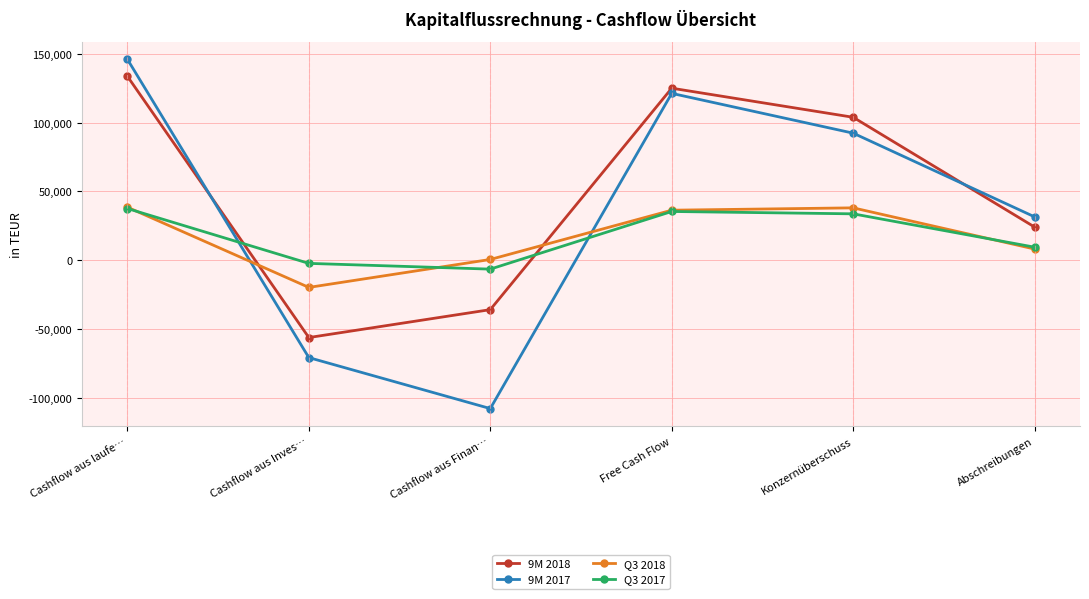

What is the sum of all 9M 2017 values?

212951